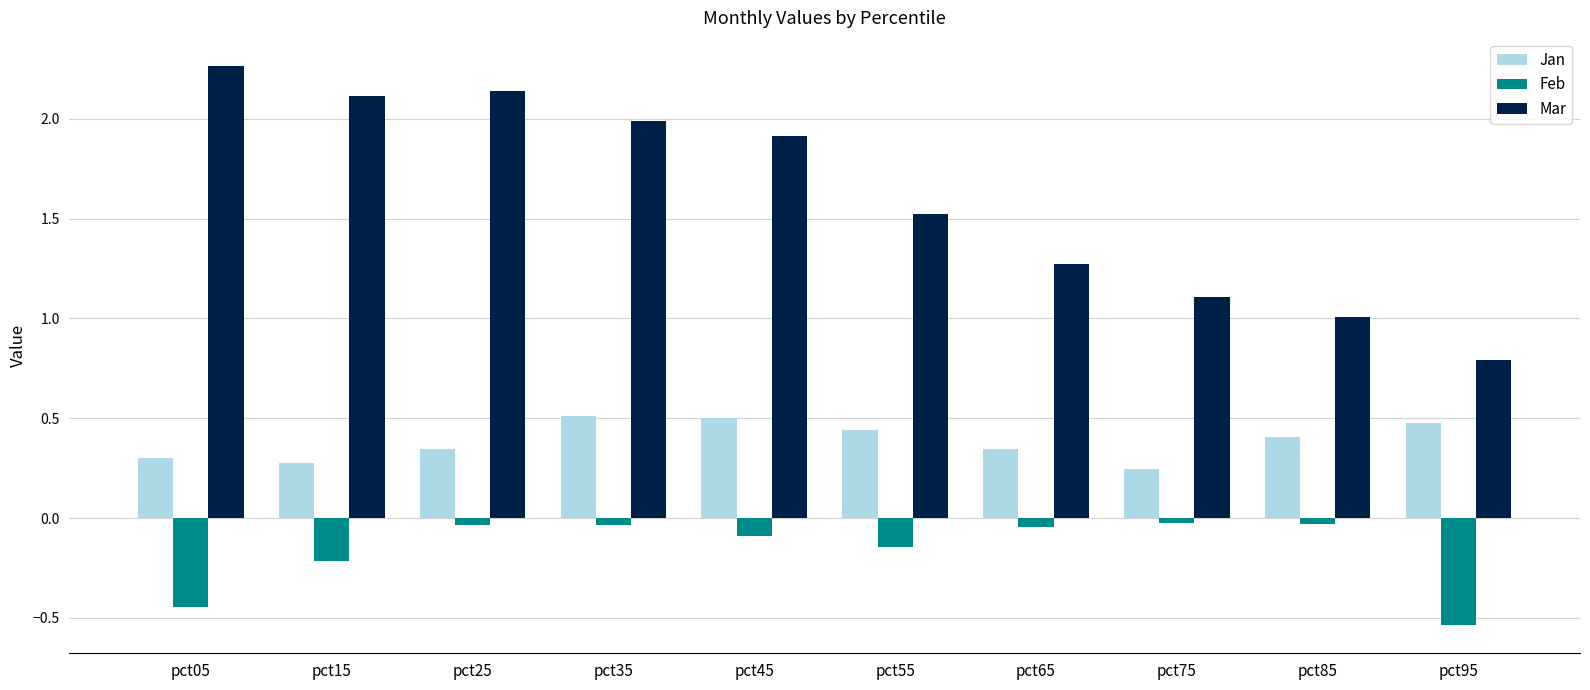

At pct35, list the series in order from largest to smallest.

Mar, Jan, Feb